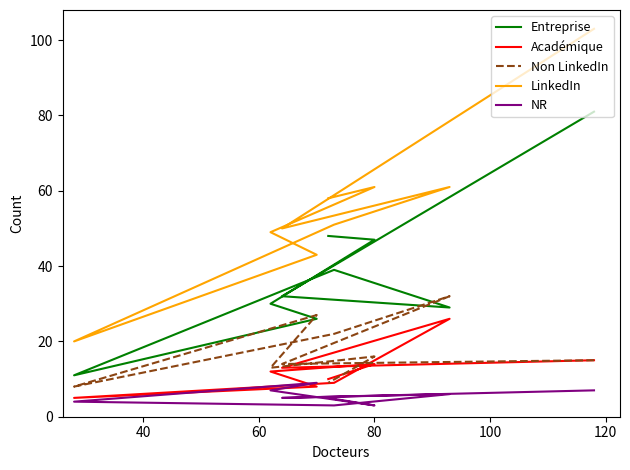

In NR, how many points are higher than both neighbors (excluding endpoints)?

2